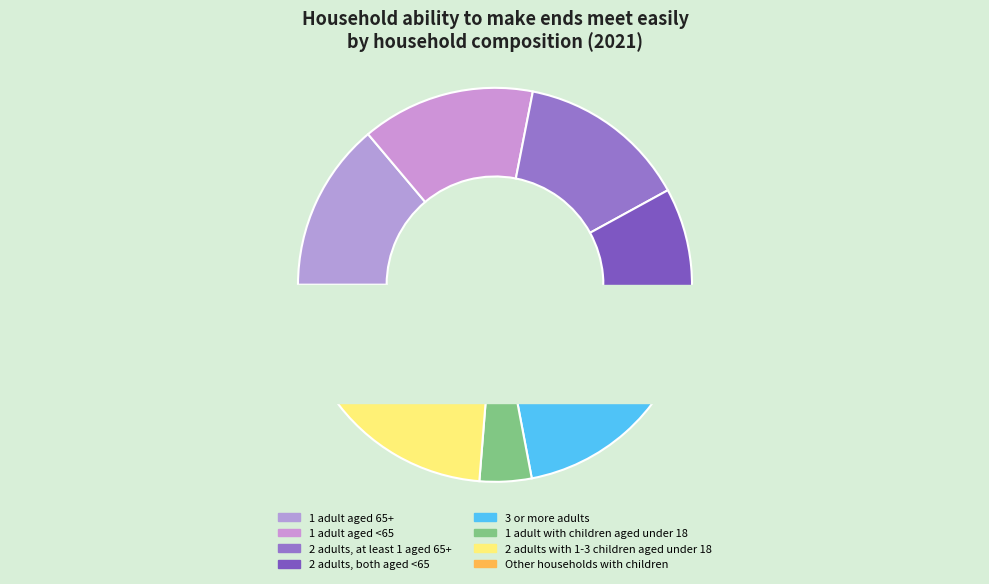

The 1 adult aged 65+ slice represents 14% of the pie. True or false?

True